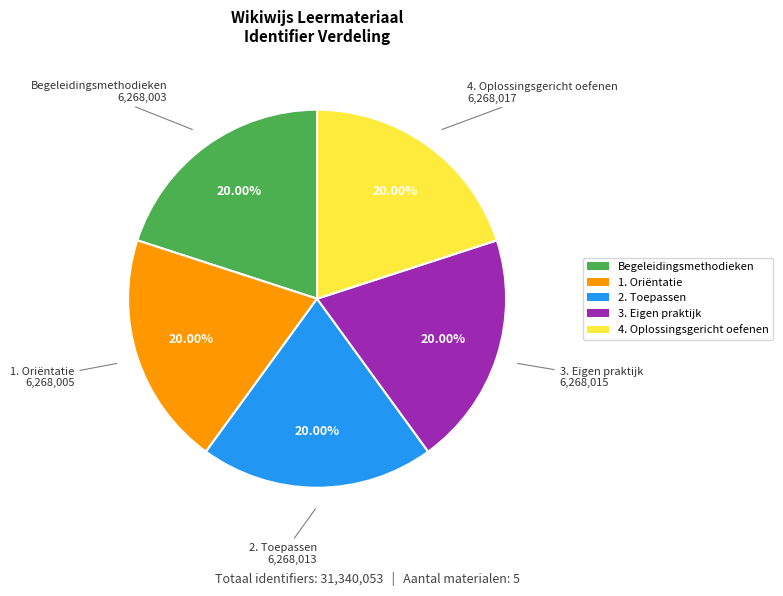

What percentage do 4. Oplossingsgericht oefenen and 2. Toepassen together represent?

40.0%